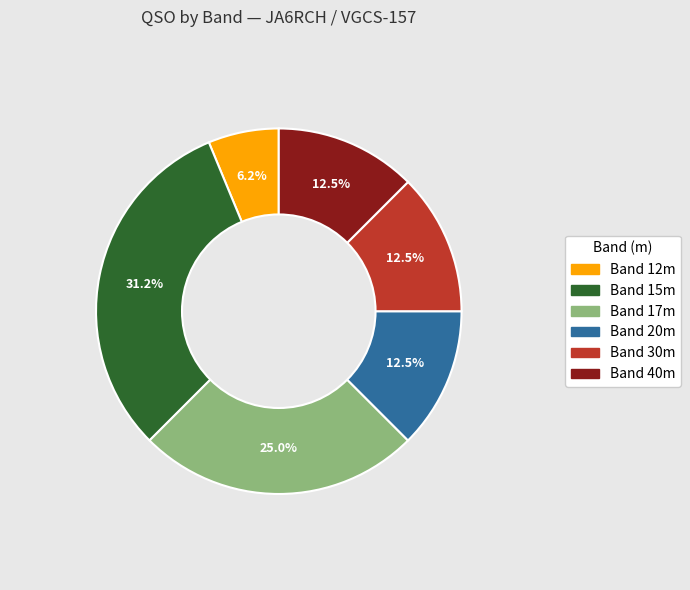

Which category has the smallest portion of the pie?

Band 12m